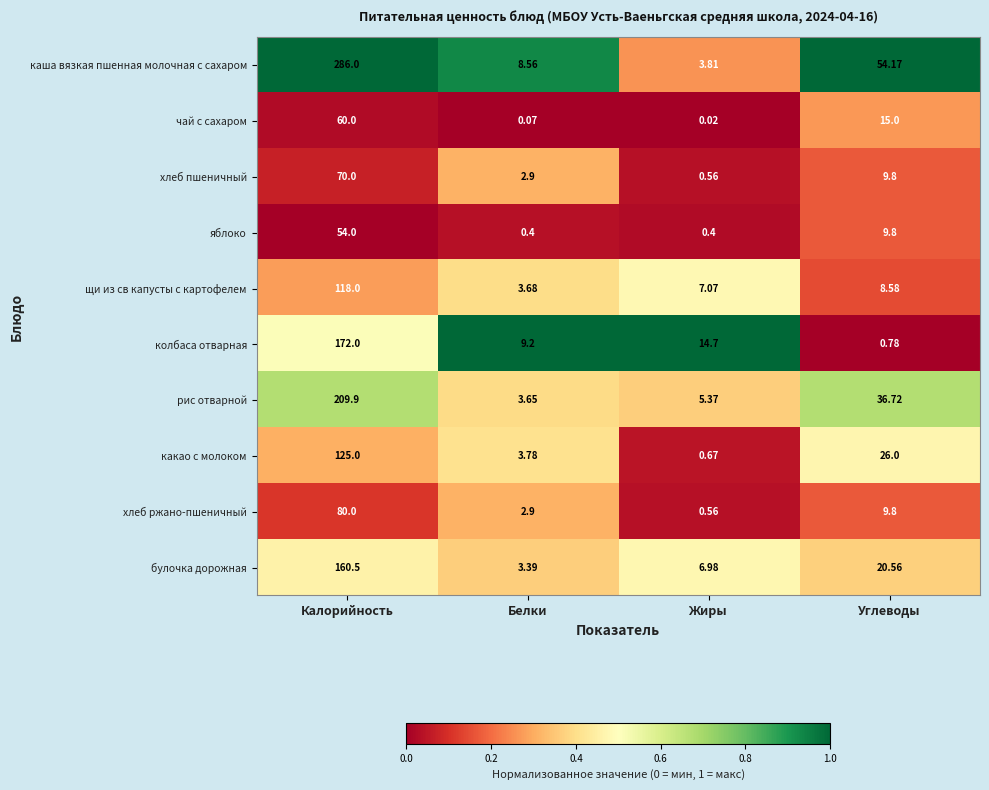

At which category is the sum across all series the highest?

Калорийность